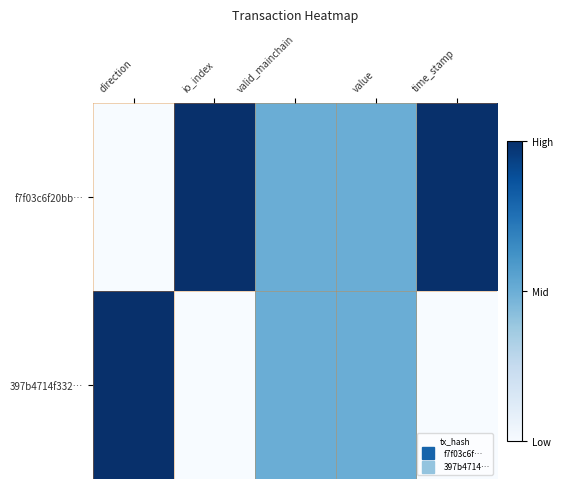

Reading left to right, what are all the values shown in this chart?

f7f03c6f20bb…: direction=0.0	io_index=1.0	valid_mainchain=0.5	value=0.5	time_stamp=1.0
397b4714f332…: direction=1.0	io_index=0.0	valid_mainchain=0.5	value=0.5	time_stamp=0.0